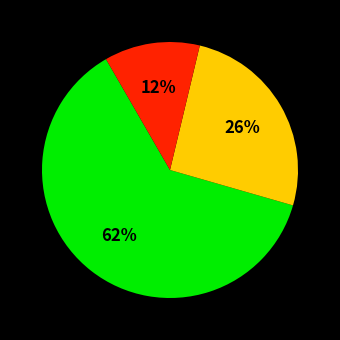

Is there a majority slice in this chart?

Yes